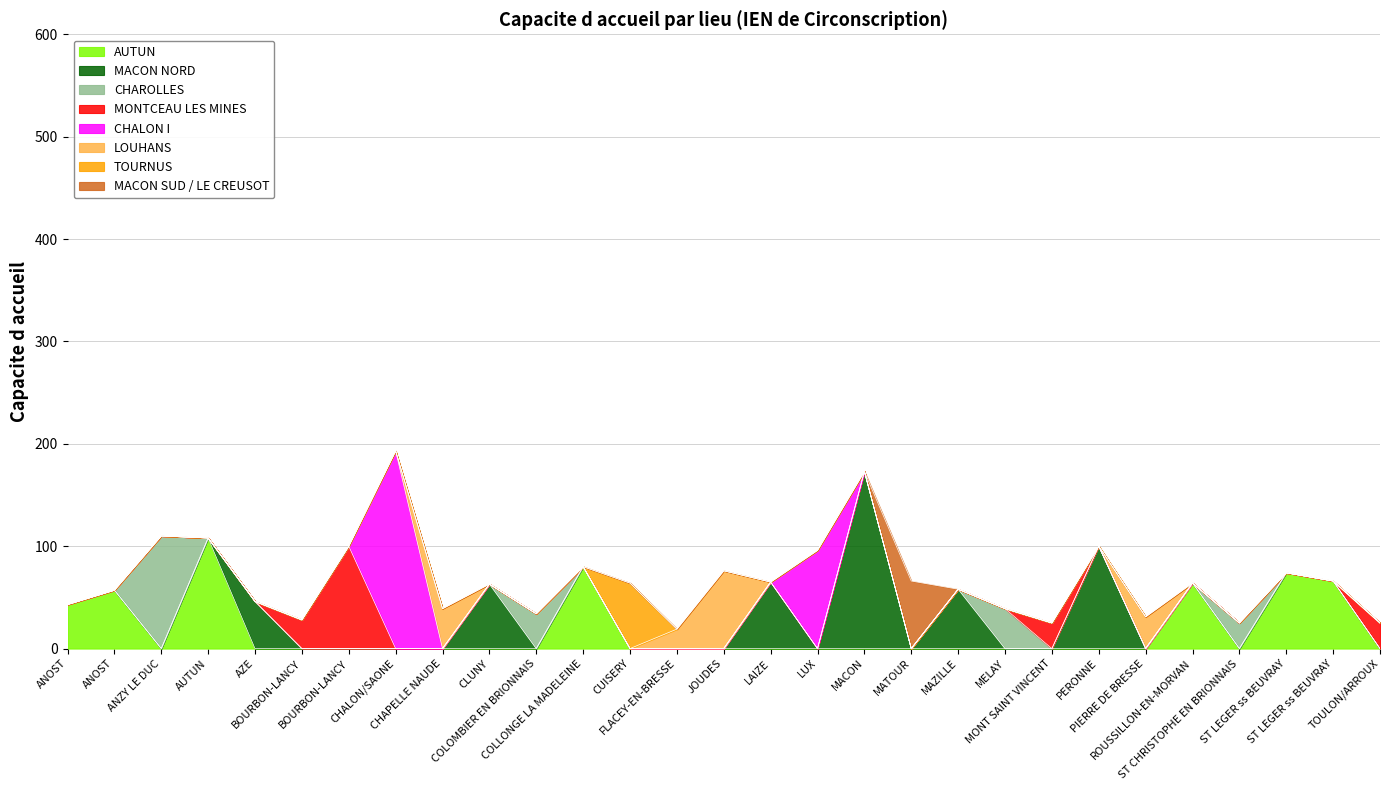

Which label corresponds to the smallest value in the chart?

FLACEY-EN-BRESSE